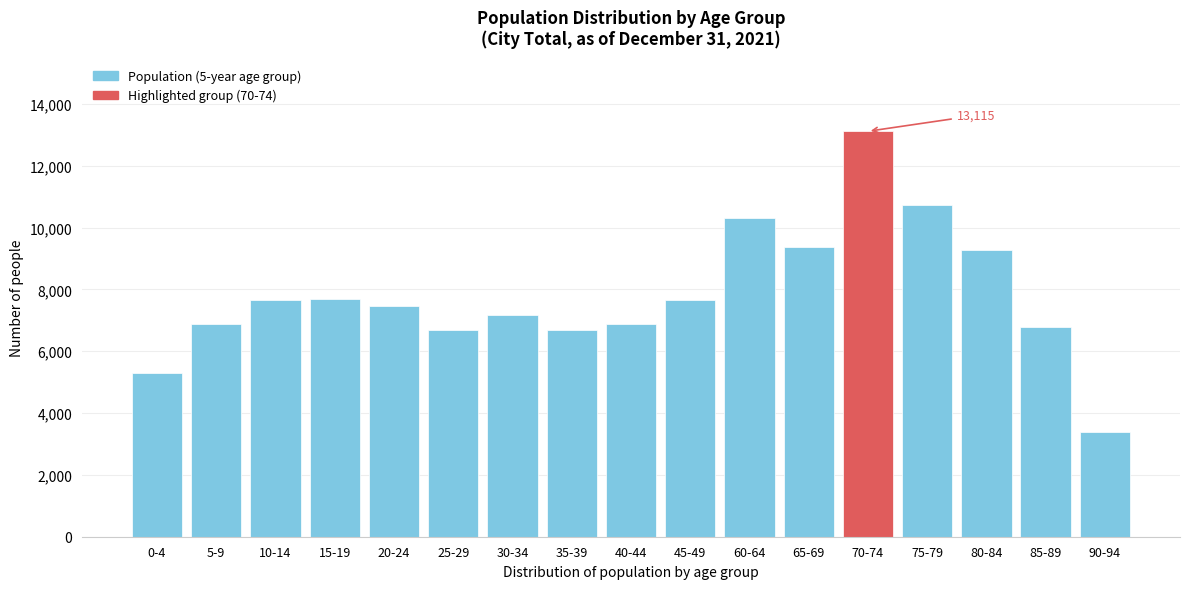

What is the difference between the values at 25-29 and 0-4?

1397